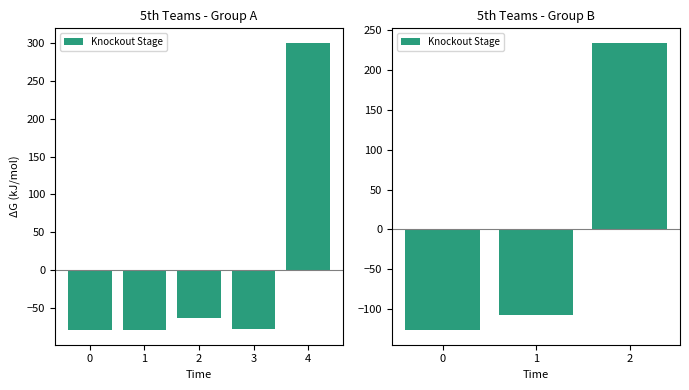

What is the value of the 3rd bar from the left?

234.3